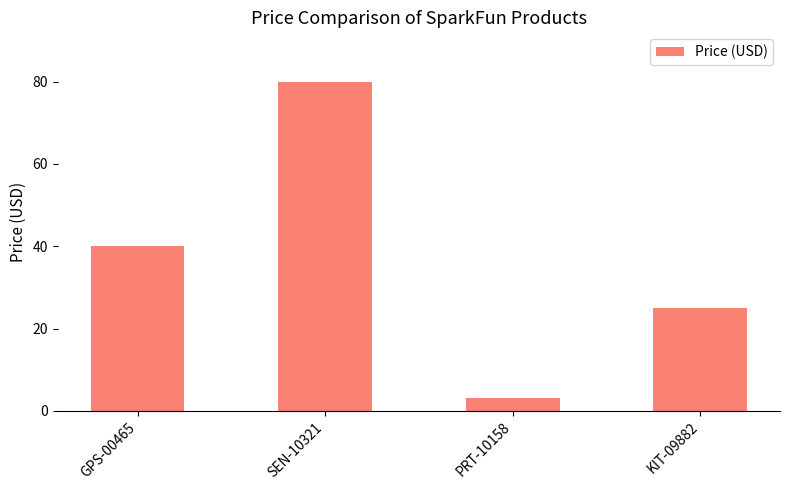

Which label corresponds to the smallest value in the chart?

PRT-10158